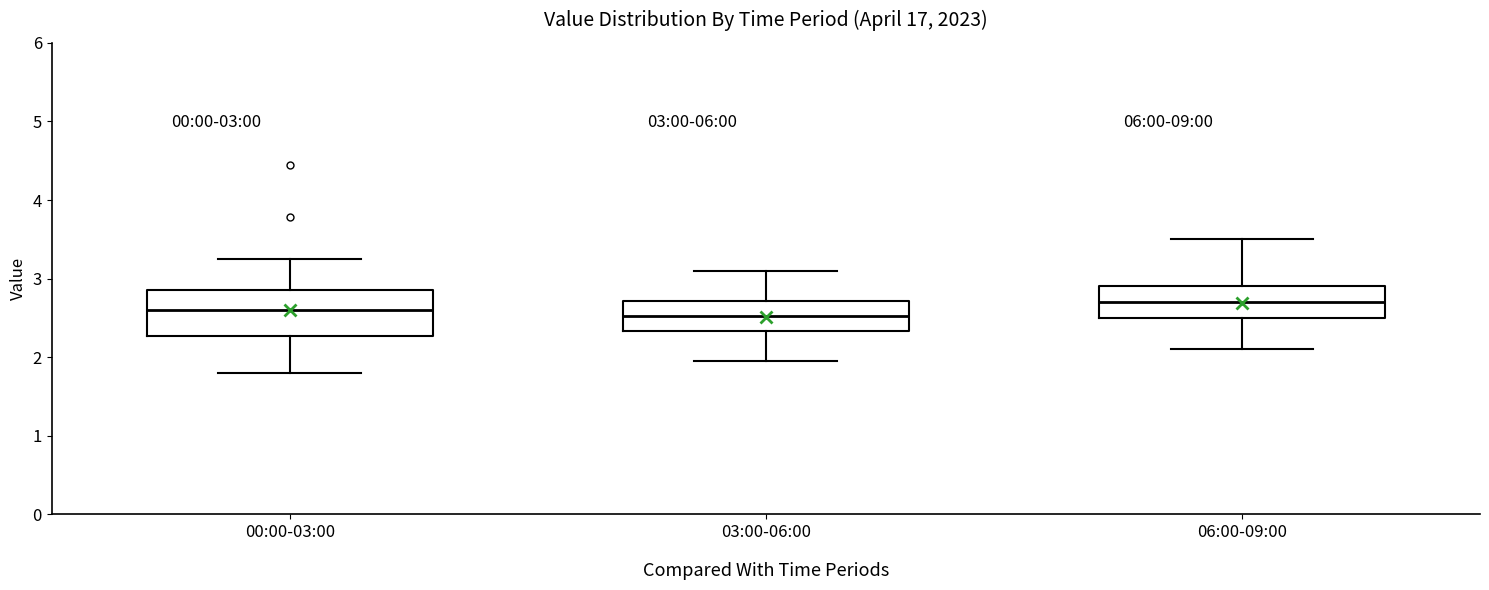

Which box is the tallest, from its lower edge to its upper edge?

00:00-03:00